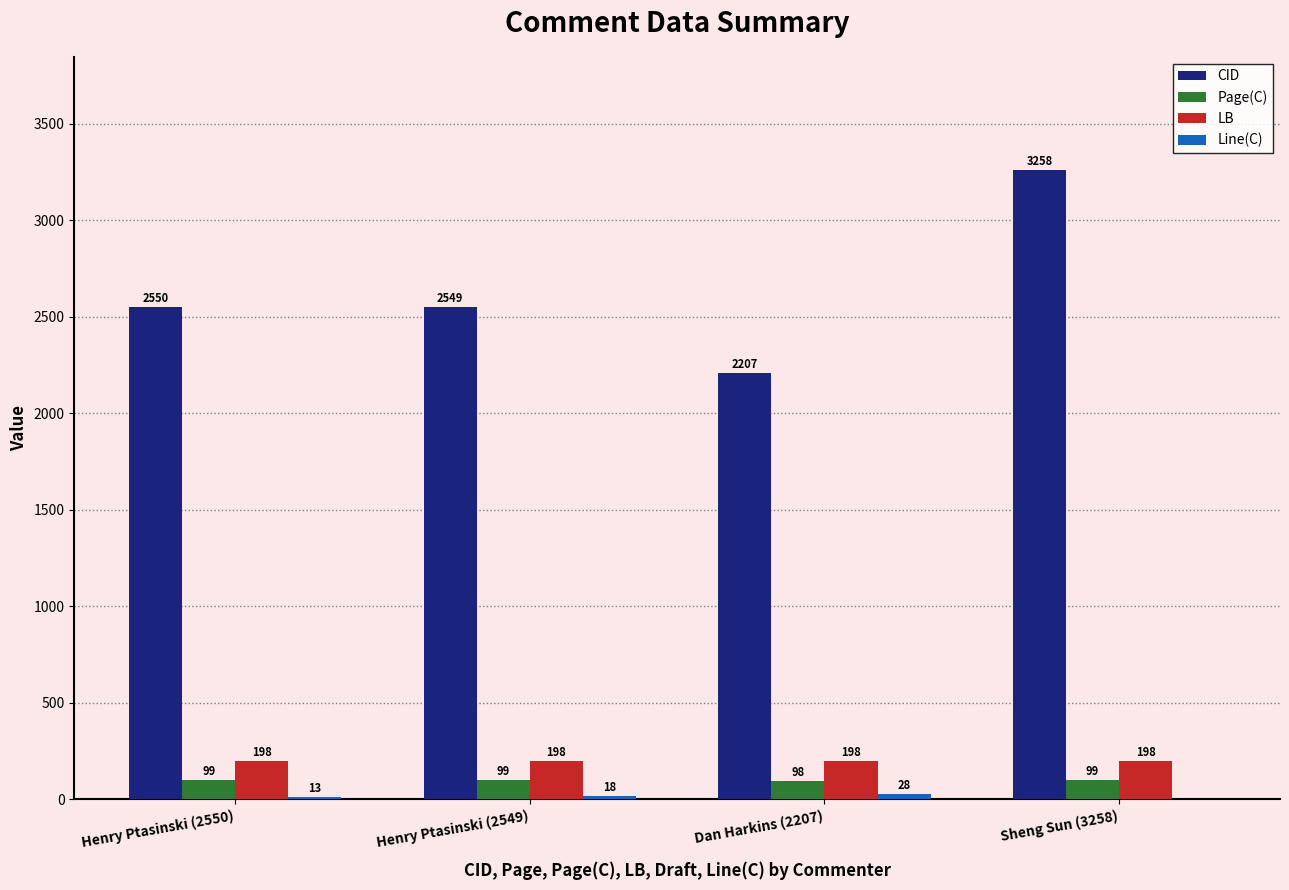

Which series has the widest spread of values?

CID